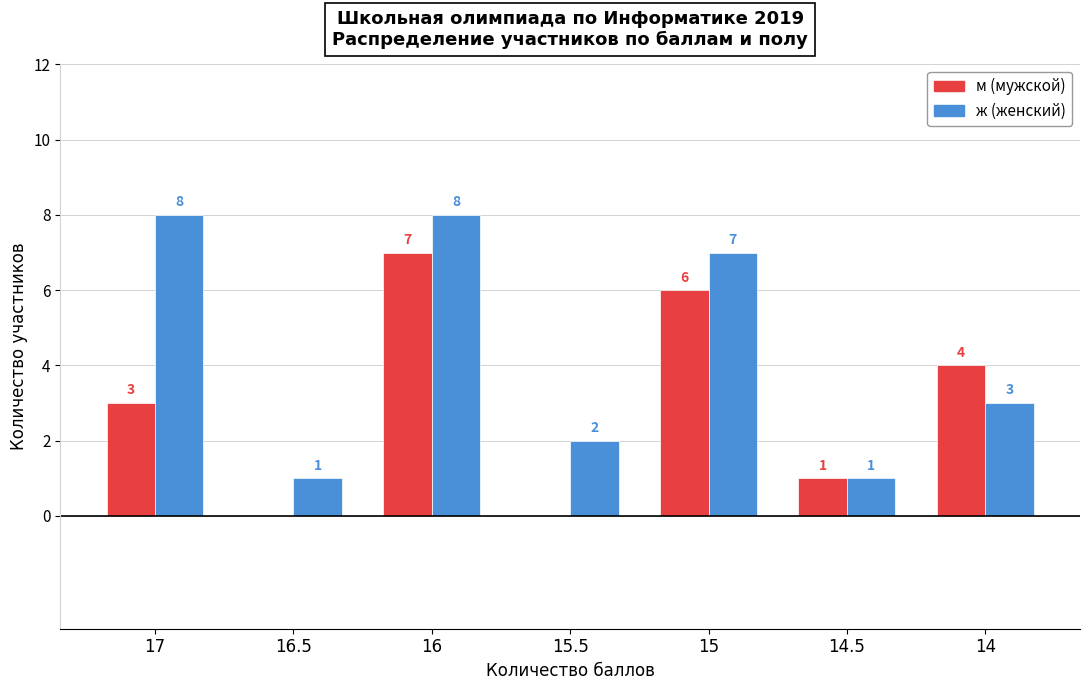

How many categories are shown in the chart?

7